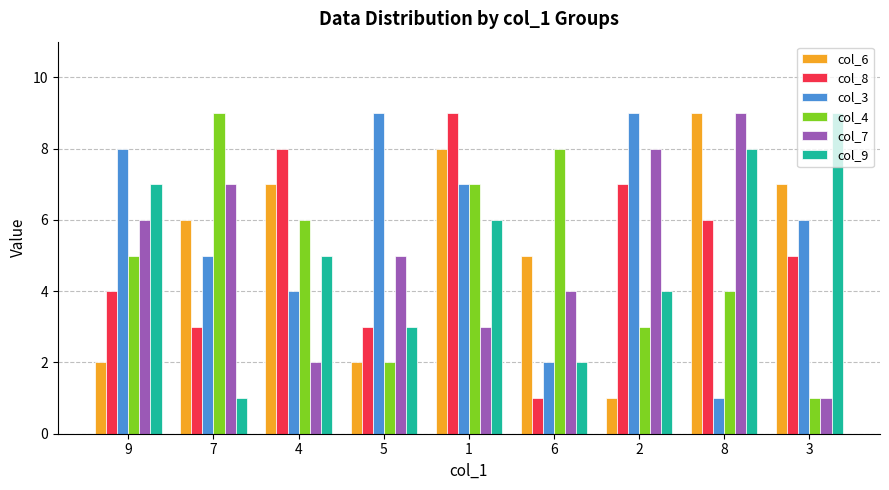

Reading right to left, list all the values displayed in this chart.

col_6: 3=7	8=9	2=1	6=5	1=8	5=2	4=7	7=6	9=2
col_8: 3=5	8=6	2=7	6=1	1=9	5=3	4=8	7=3	9=4
col_3: 3=6	8=1	2=9	6=2	1=7	5=9	4=4	7=5	9=8
col_4: 3=1	8=4	2=3	6=8	1=7	5=2	4=6	7=9	9=5
col_7: 3=1	8=9	2=8	6=4	1=3	5=5	4=2	7=7	9=6
col_9: 3=9	8=8	2=4	6=2	1=6	5=3	4=5	7=1	9=7